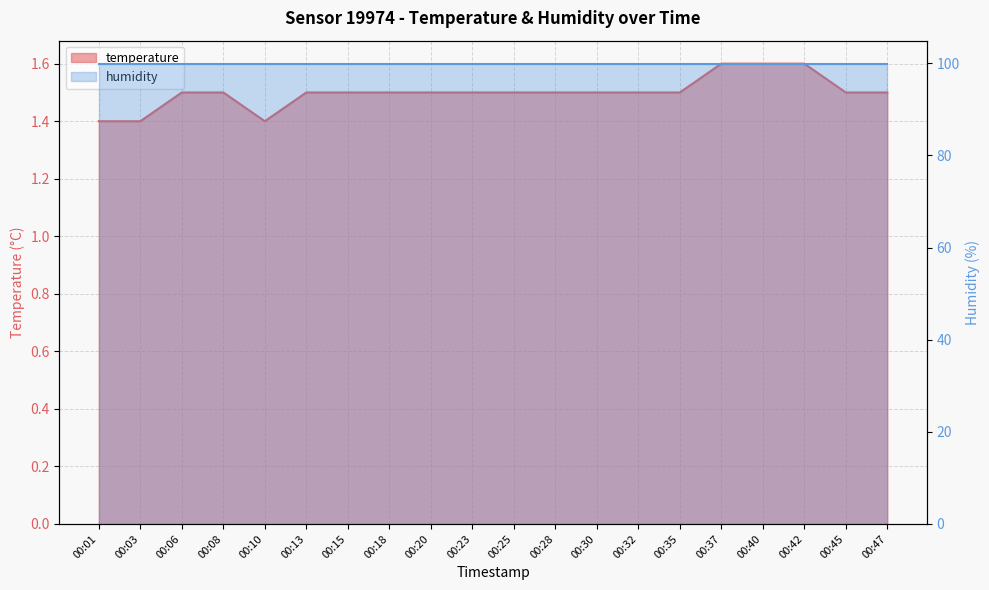

List the labels in order of value, largest first.

00:37, 00:40, 00:42, 00:06, 00:08, 00:13, 00:15, 00:18, 00:20, 00:23, 00:25, 00:28, 00:30, 00:32, 00:35, 00:45, 00:47, 00:01, 00:03, 00:10